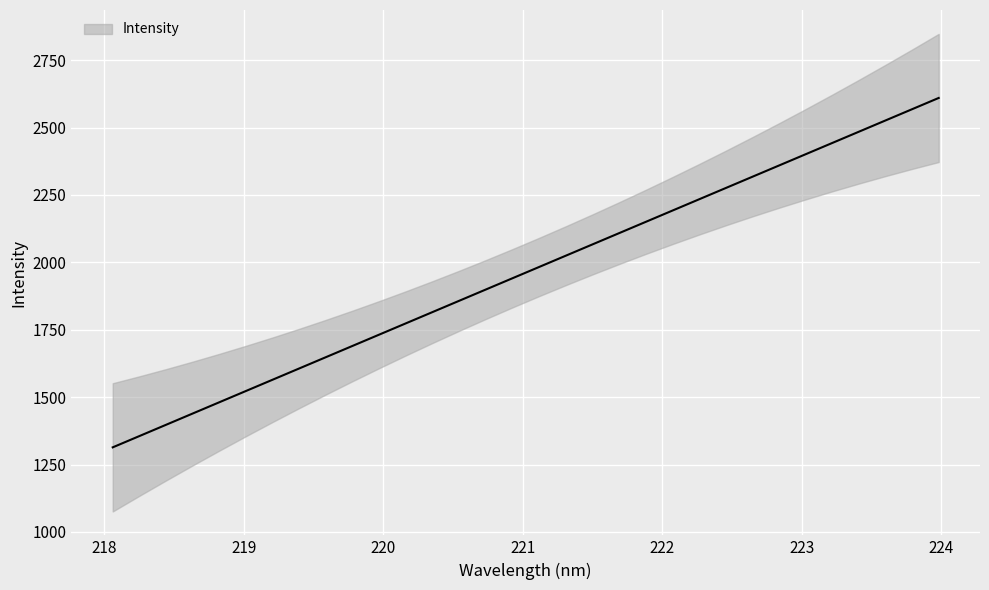

How many values are below 1983?

16